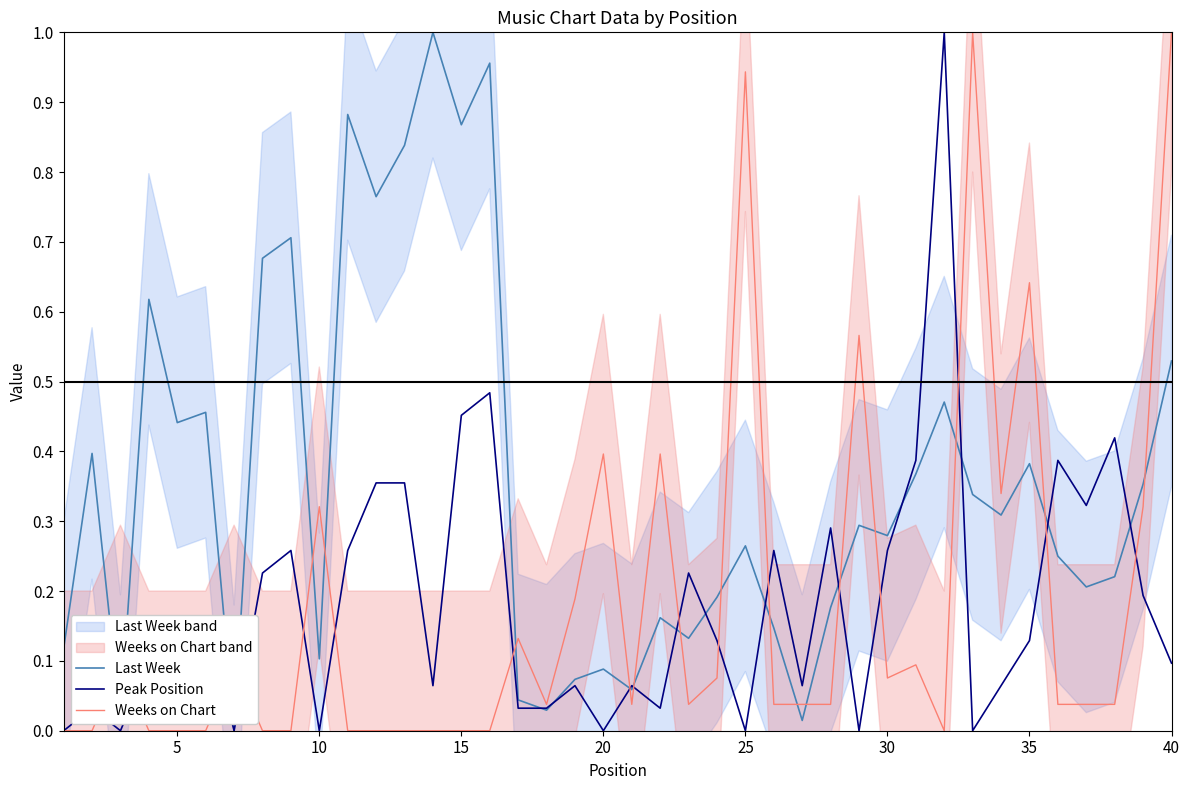

What is the value of the Peak Position point at the 27th from the left?

0.1